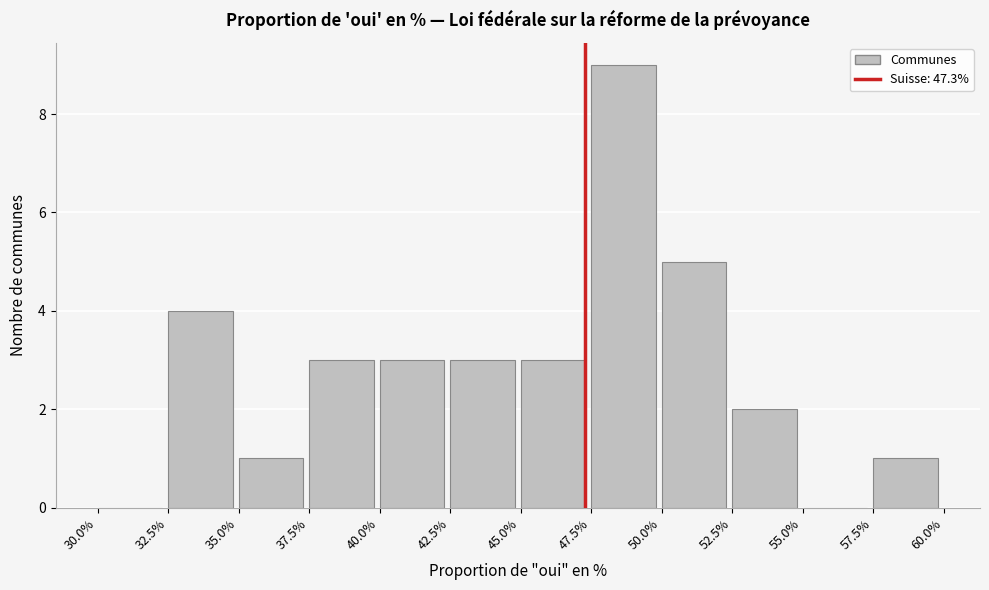

How tall is the bar that spans 57.5% to 60.0% on the x-axis? The values are not printed on the chart, so give them approximately, as read against the axis.

1